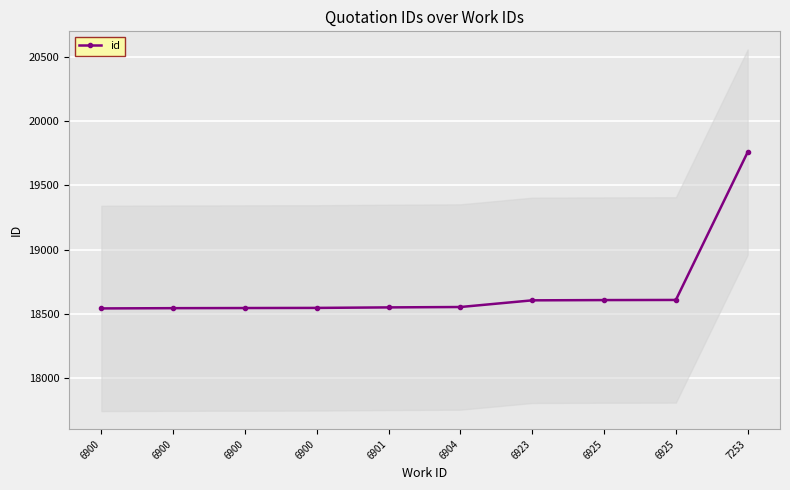

Is it true that the value at 6900 is 18542?

True